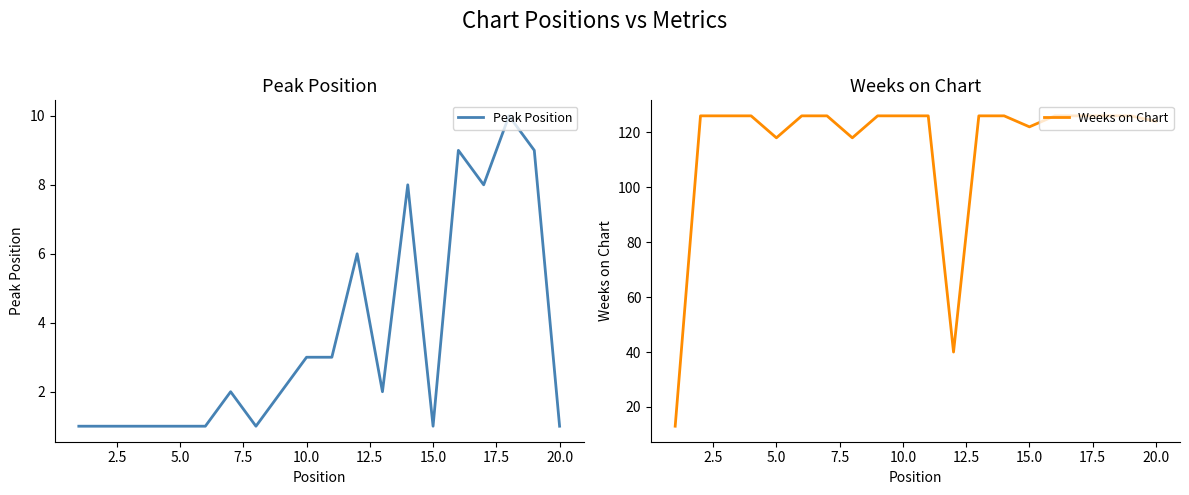

The Weeks on Chart series shows 34 at 5.0. True or false?

False